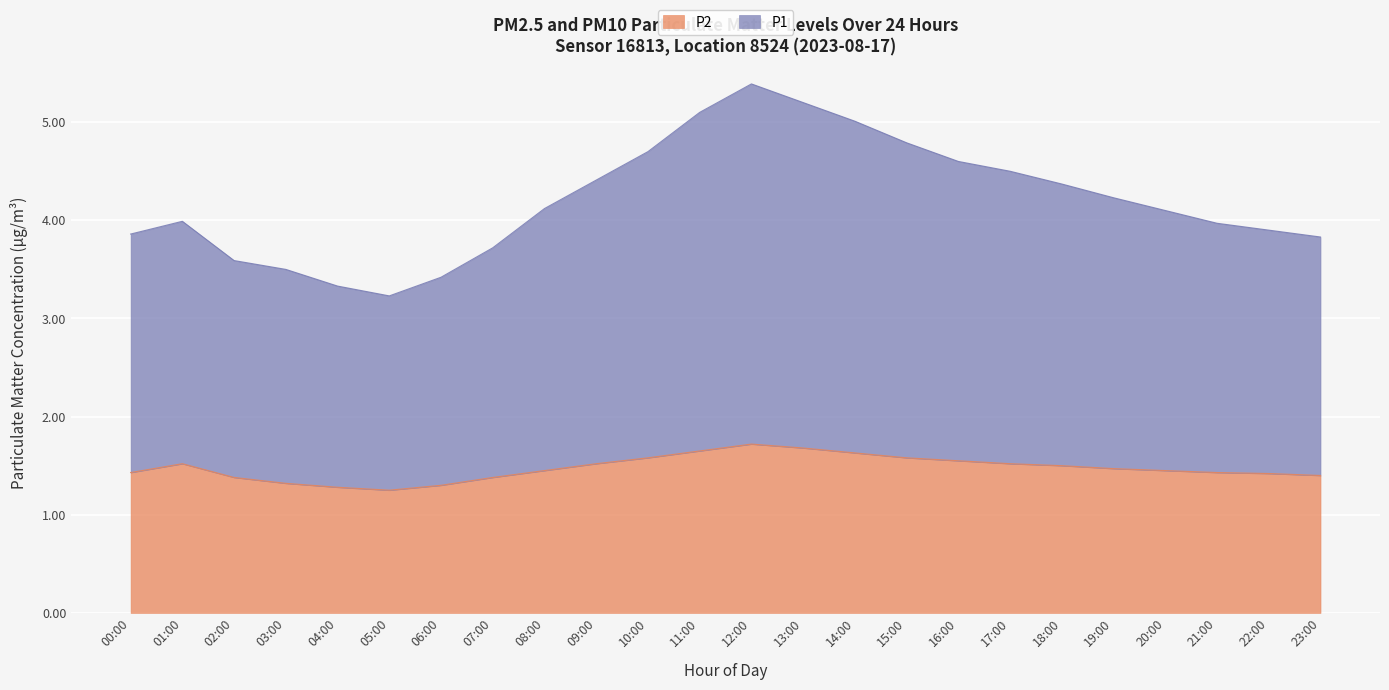

Reading right to left, transcribe all the data shown in this chart.

P1: 3.8	3.9	4.0	4.1	4.2	4.4	4.5	4.6	4.8	5.0	5.2	5.4	5.1	4.7	4.4	4.1	3.7	3.4	3.2	3.3	3.5	3.6	4.0	3.9
P2: 1.4	1.4	1.4	1.4	1.5	1.5	1.5	1.6	1.6	1.6	1.7	1.7	1.6	1.6	1.5	1.4	1.4	1.3	1.2	1.3	1.3	1.4	1.5	1.4